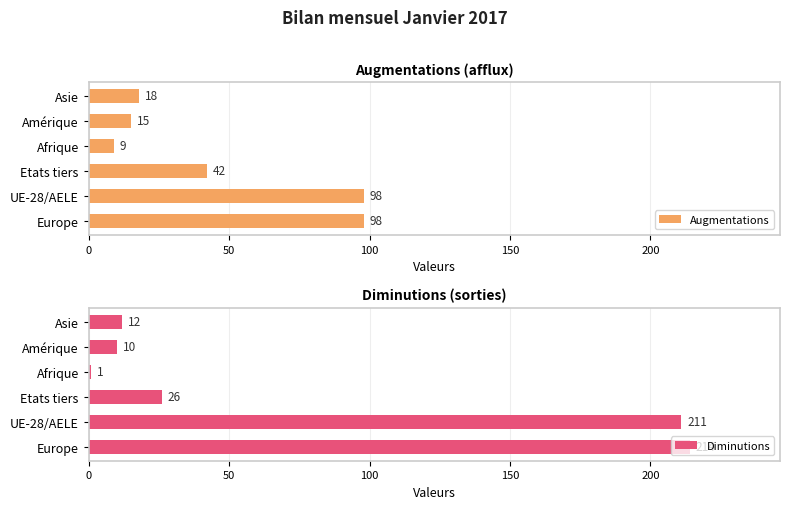

What is the sum of the Augmentations values at Europe and UE-28/AELE?

196